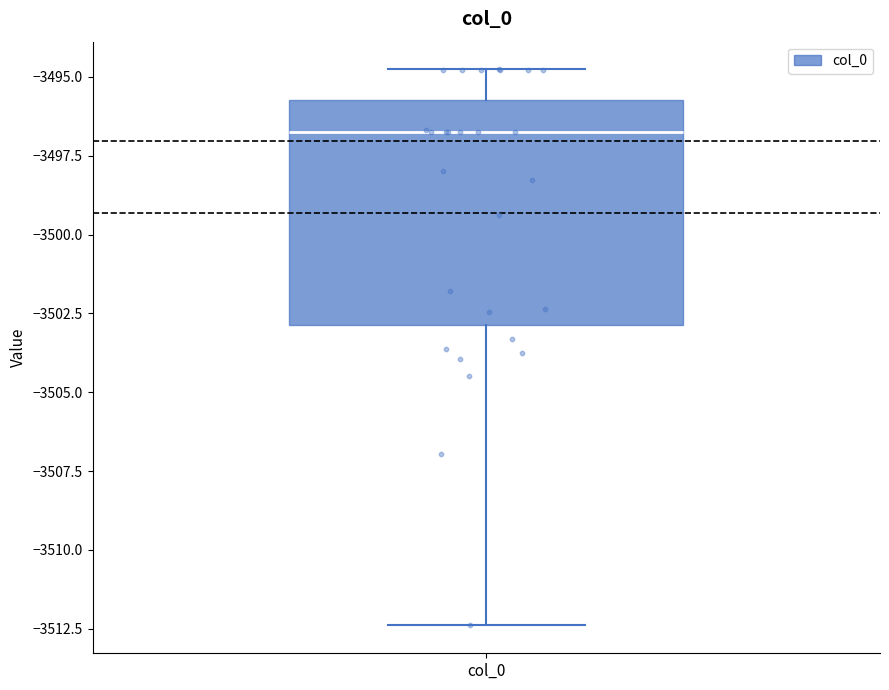

Transcribe this box plot: give where the median line is, the range the box spans, and where the two whiskers end, as read against the y-axis. The values are not printed on the chart, so give them approximately, as read against the axis.

median -3496.5, box -3503.0 to -3495.5, whiskers -3512.5 to -3495.0